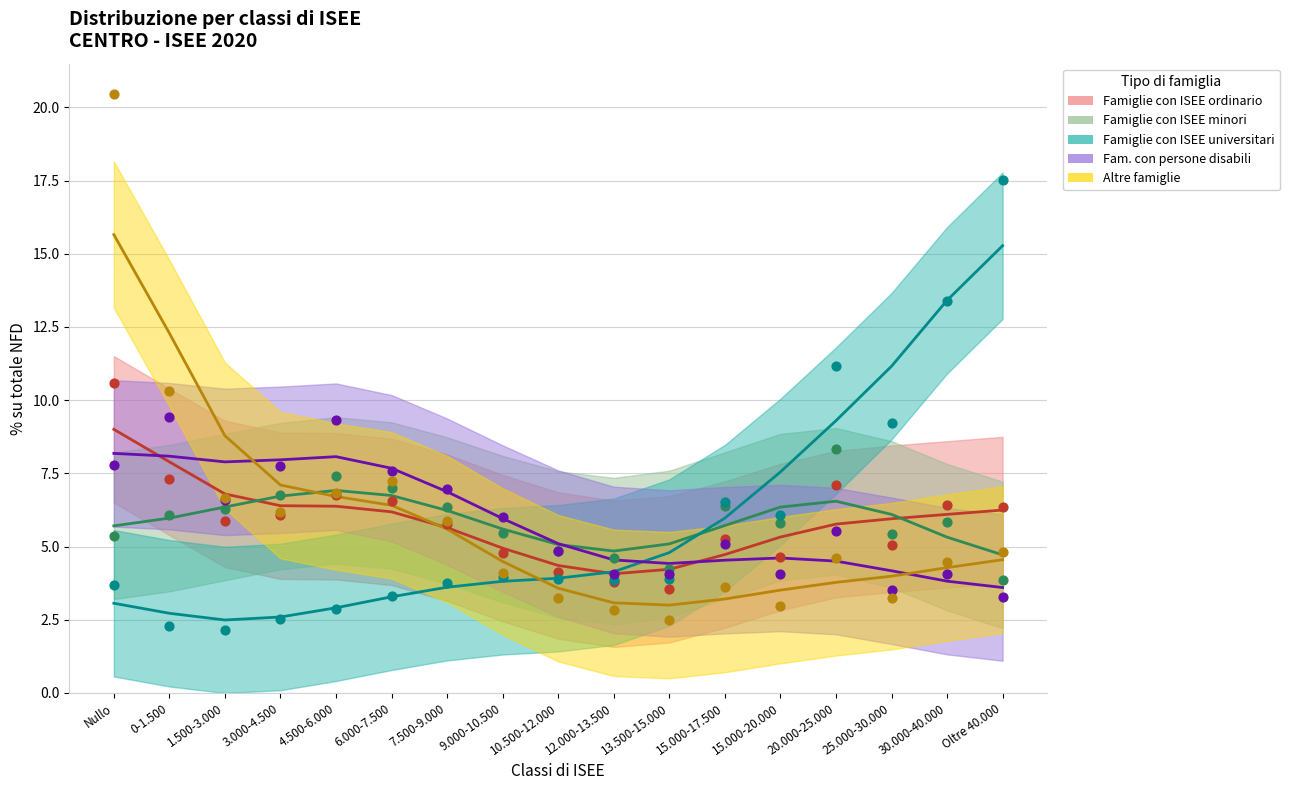

Which series has the largest Y range (max minus min)?

Altre famiglie